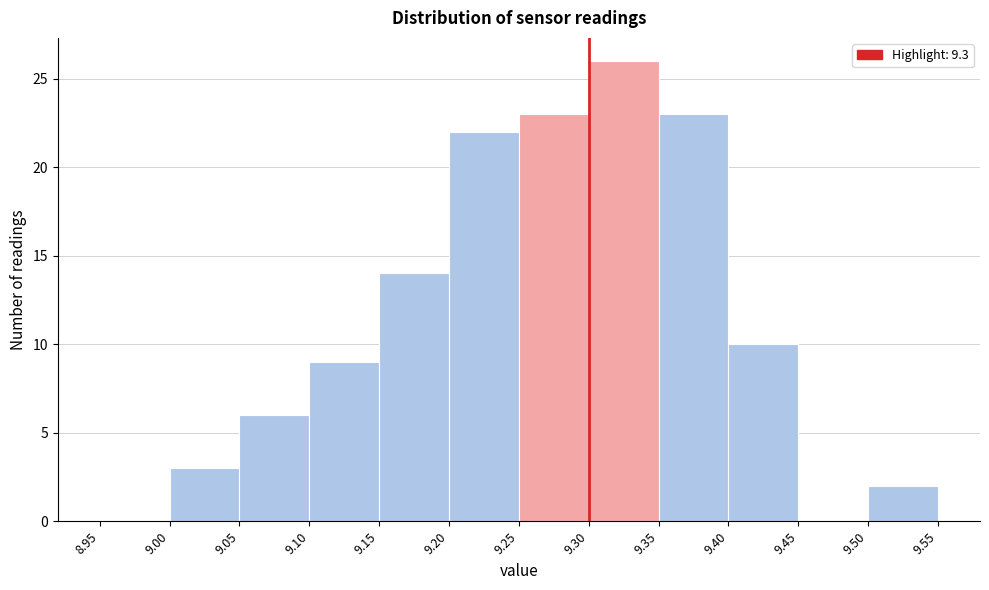

What is the height of the bar covering 9.30 to 9.35 on the x-axis? The values are not printed on the chart, so give them approximately, as read against the axis.

26